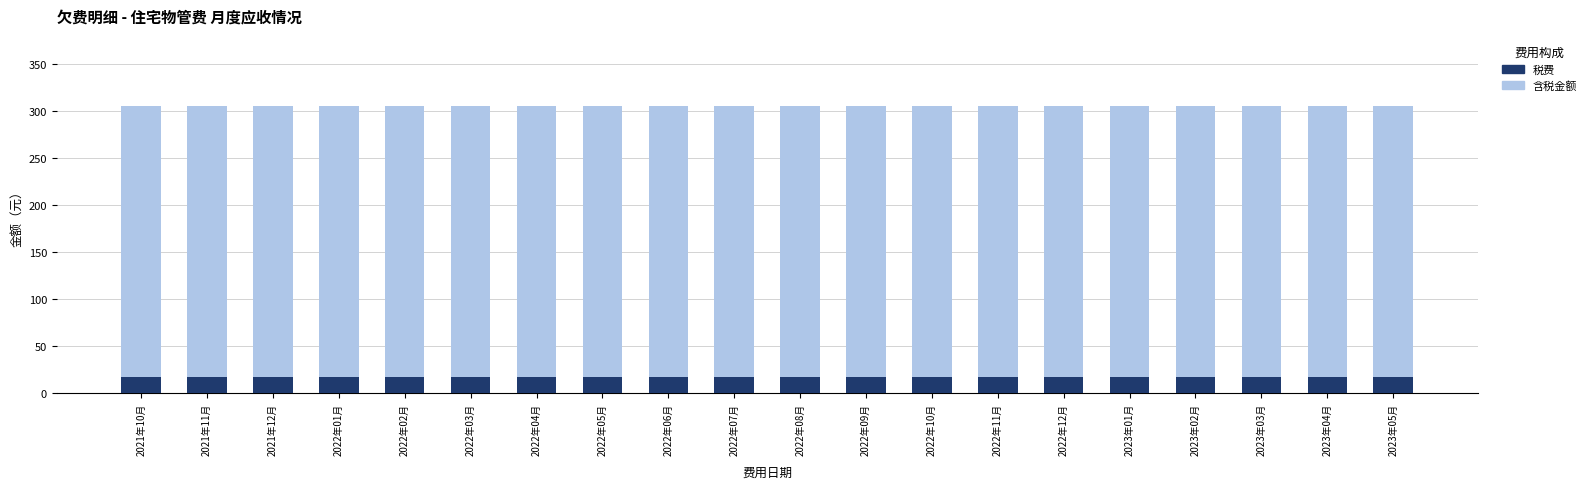

What is the label of the 16th bar from the left?

2023年01月